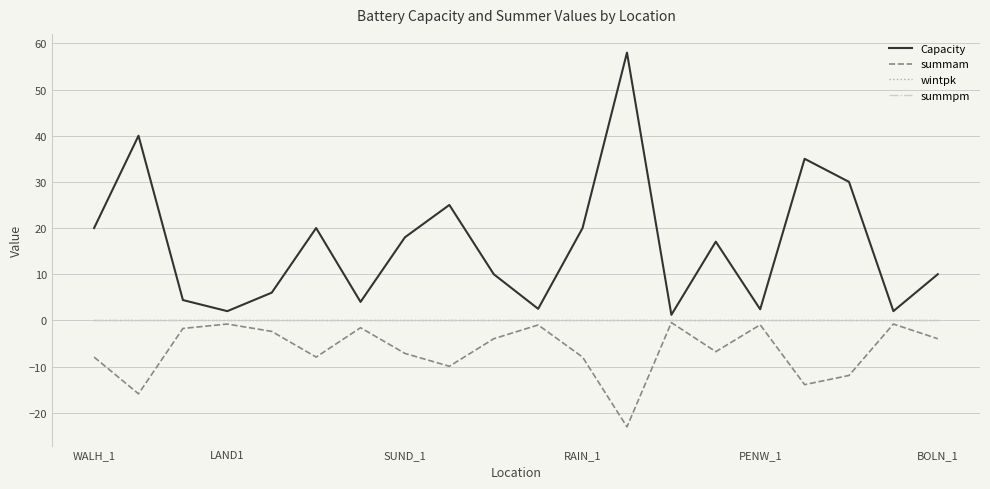

Is this an area chart (filled region under the line)?

No